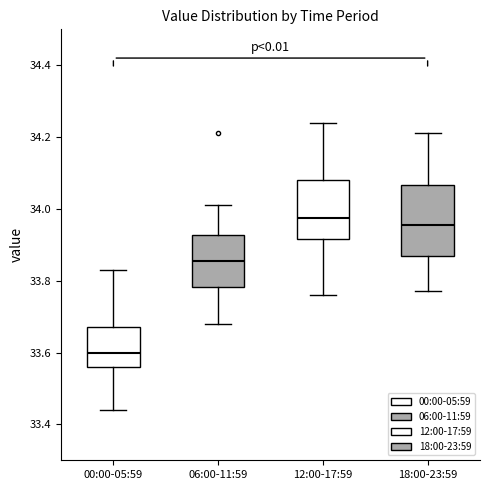

Reading left to right, read every box against the y-axis: the position of its median line, the range the box covers, and the ends of its whiskers. The values are not printed on the chart, so give them approximately, as read against the axis.

00:00-05:59: median 33.60, box 33.56 to 33.68, whiskers 33.44 to 33.84
06:00-11:59: median 33.86, box 33.78 to 33.92, whiskers 33.68 to 34.02
12:00-17:59: median 33.98, box 33.92 to 34.08, whiskers 33.76 to 34.24
18:00-23:59: median 33.96, box 33.86 to 34.06, whiskers 33.78 to 34.22